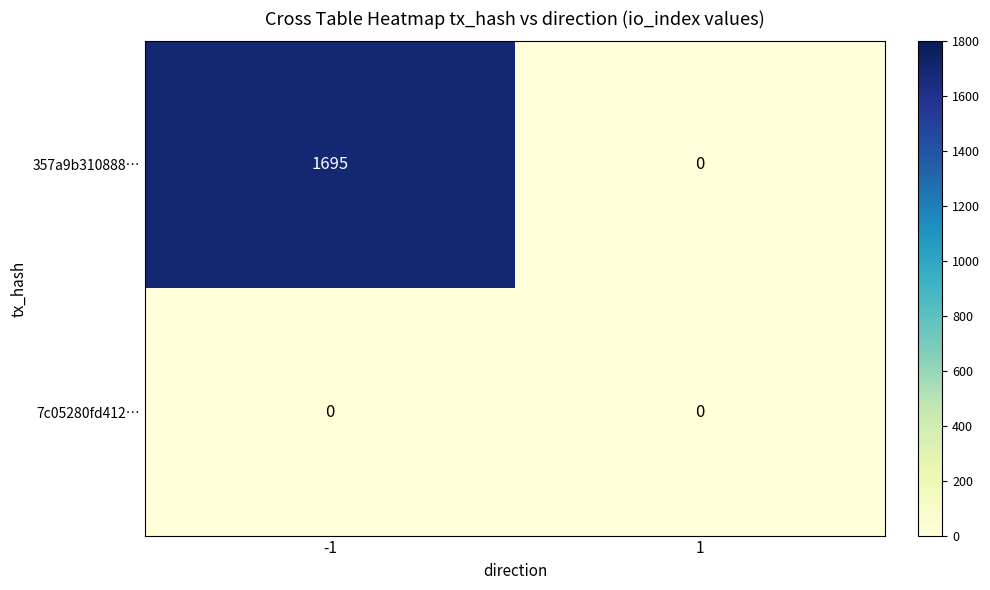

Rank the series by their average value, from lowest to highest.

7c05280fd412…, 357a9b310888…